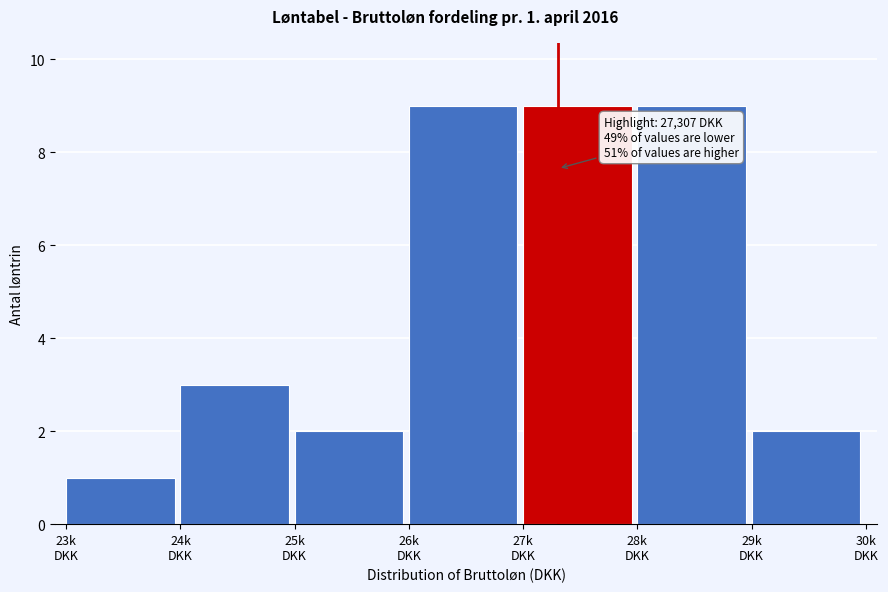

Reading right to left, list all the values displayed in this chart.

2	9	9	9	2	3	1